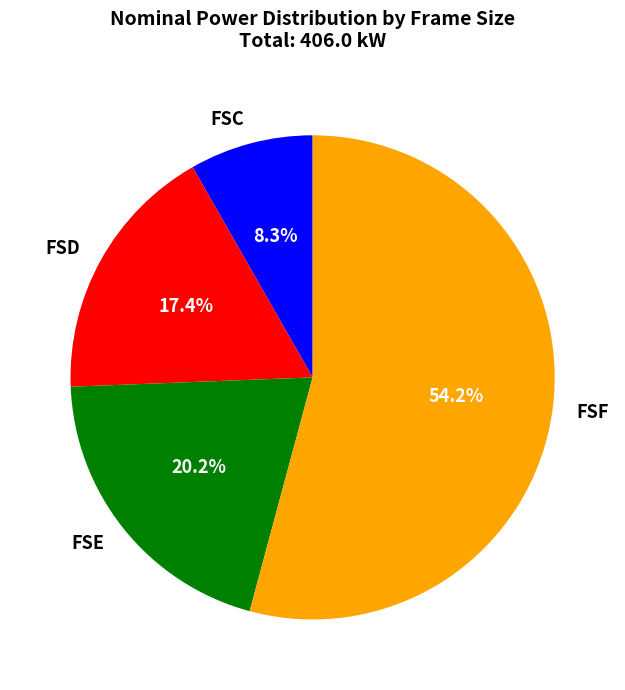

What is the majority slice?

FSF